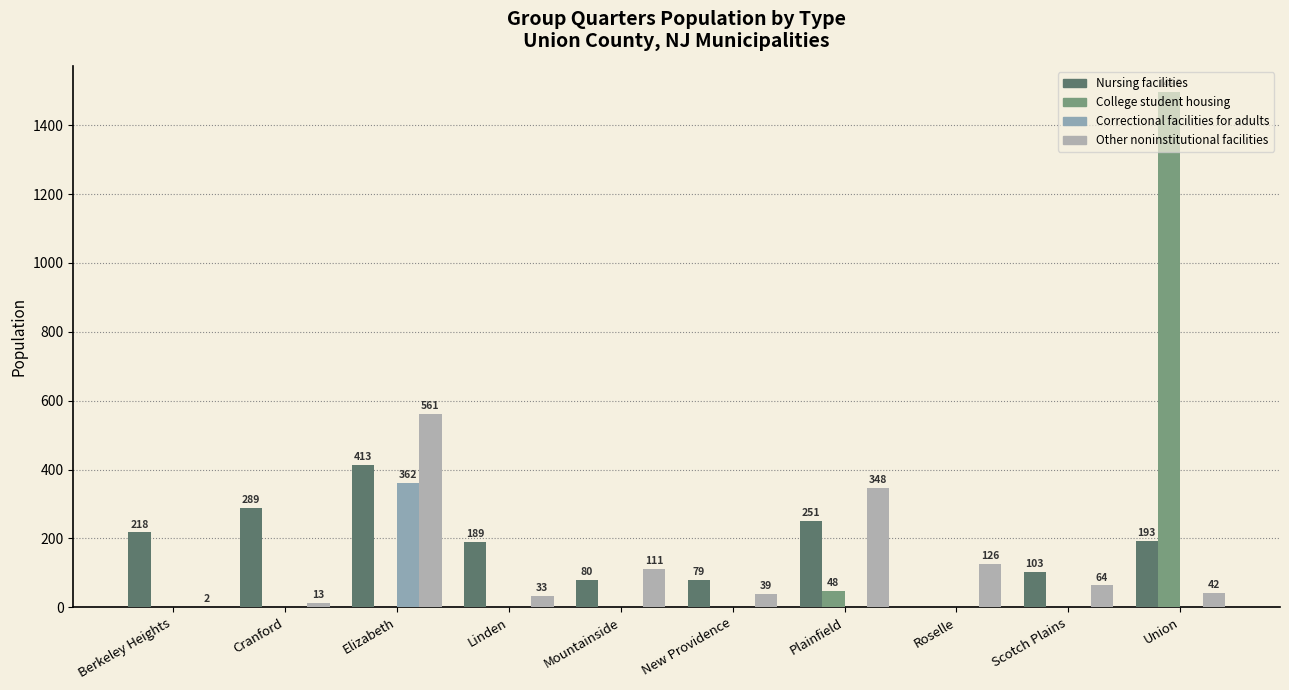

Reading left to right, transcribe all the data shown in this chart.

Nursing facilities: Berkeley Heights=218	Cranford=289	Elizabeth=413	Linden=189	Mountainside=80	New Providence=79	Plainfield=251	Roselle=0	Scotch Plains=103	Union=193
College student housing: Berkeley Heights=0	Cranford=0	Elizabeth=0	Linden=0	Mountainside=0	New Providence=0	Plainfield=48	Roselle=0	Scotch Plains=0	Union=1496
Correctional facilities for adults: Berkeley Heights=0	Cranford=0	Elizabeth=362	Linden=0	Mountainside=0	New Providence=0	Plainfield=0	Roselle=0	Scotch Plains=0	Union=0
Other noninstitutional facilities: Berkeley Heights=2	Cranford=13	Elizabeth=561	Linden=33	Mountainside=111	New Providence=39	Plainfield=348	Roselle=126	Scotch Plains=64	Union=42